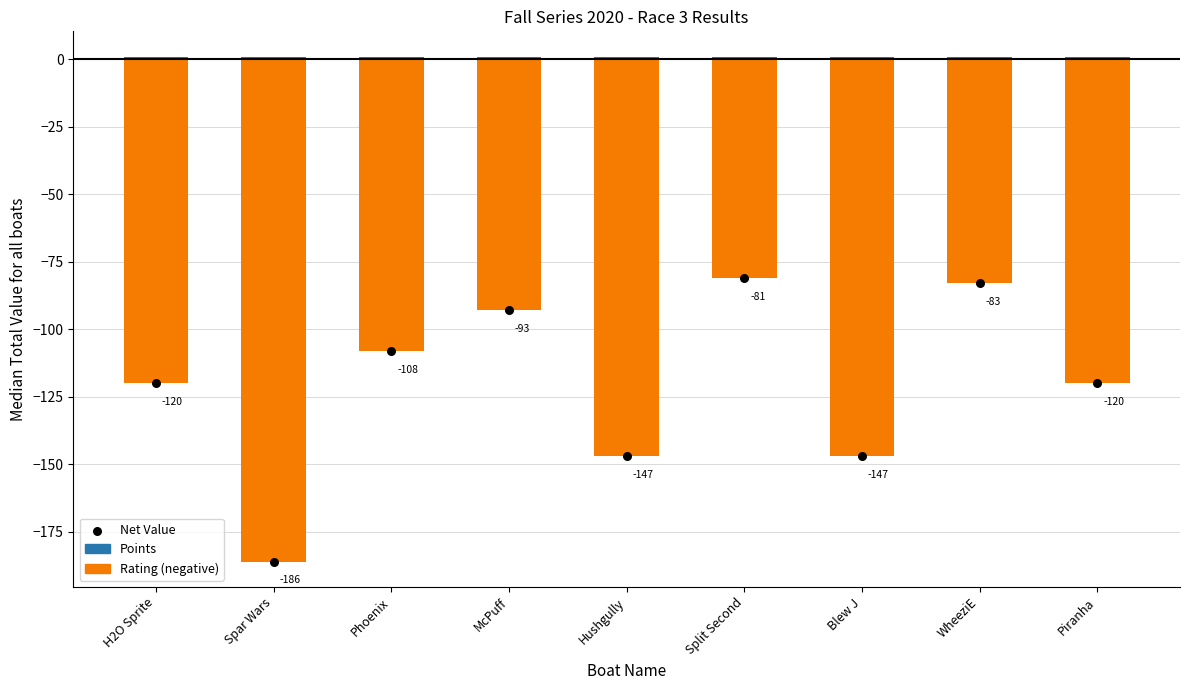

What are all the series names shown in the legend?

Points, Rating (negative), Net Value